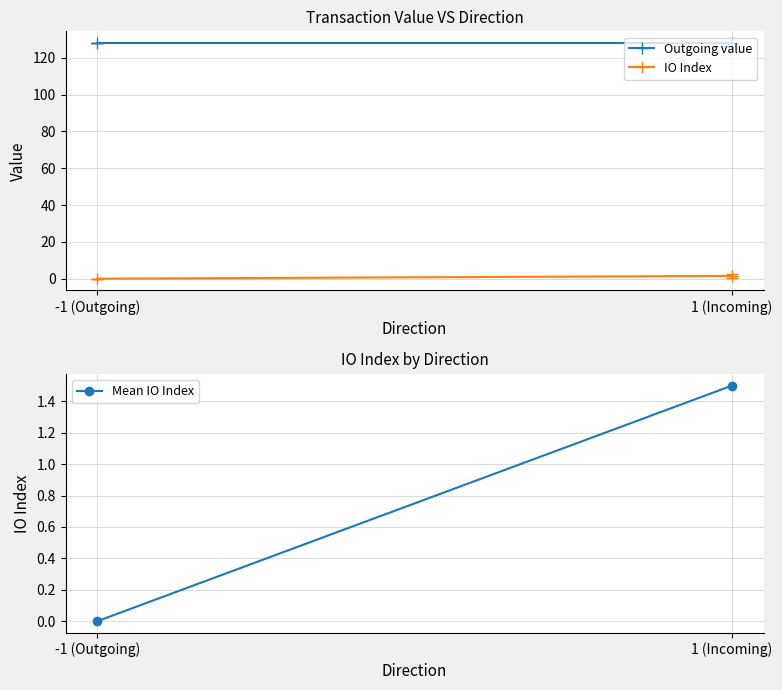

At which category is the sum across all series the highest?

1 (Incoming)